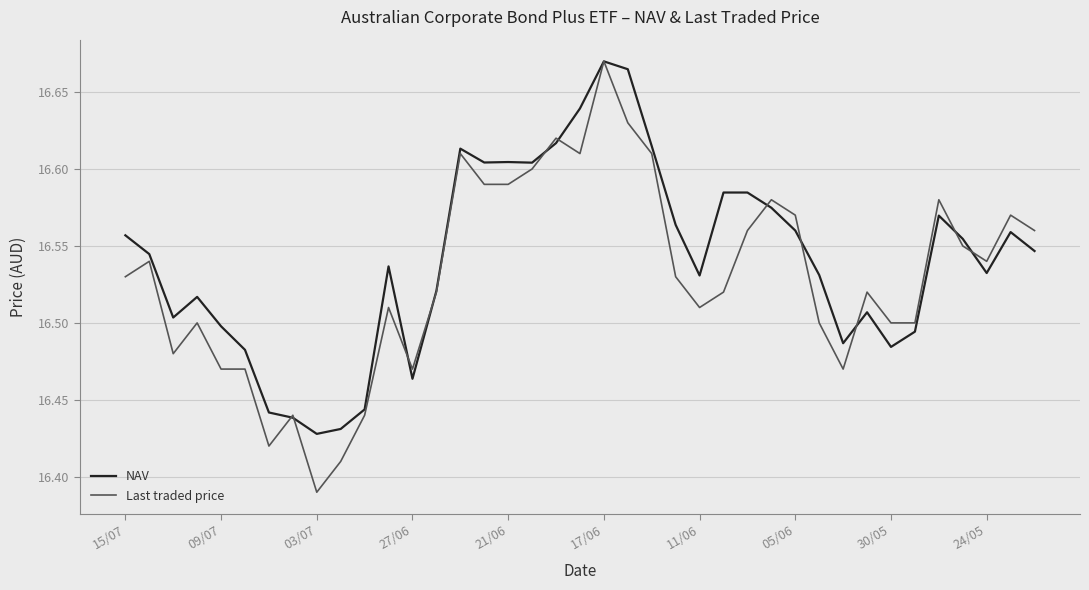

Which series has the widest spread of values?

Last traded price